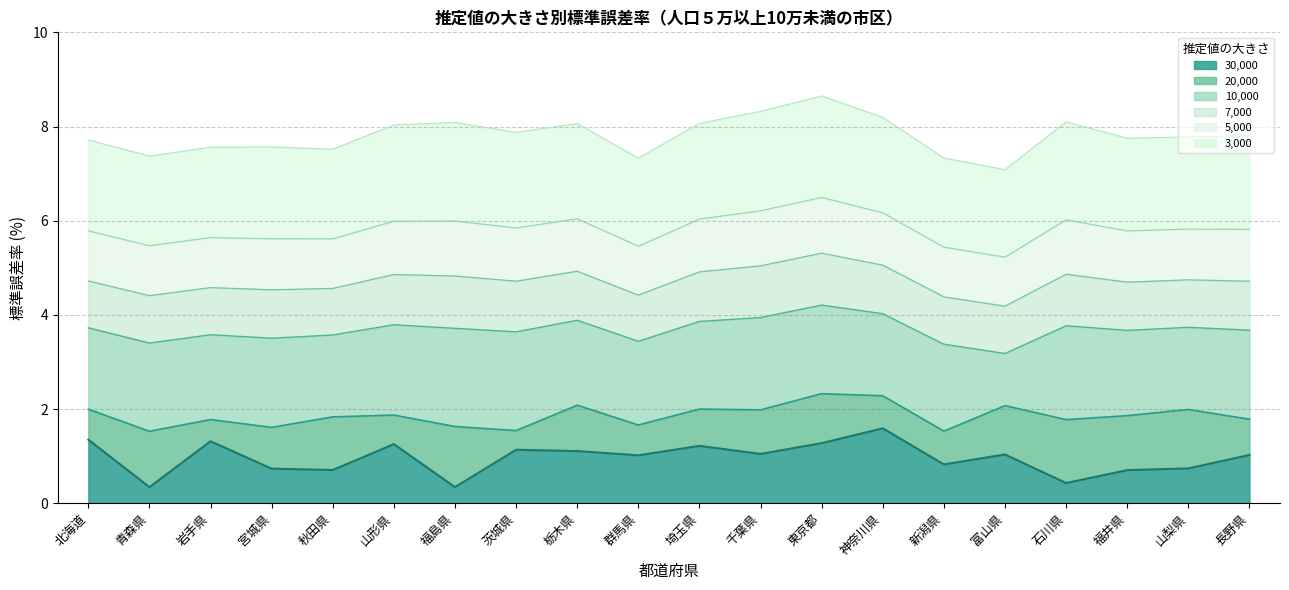

List the labels in order of 5000 value, smallest first.

富山県, 新潟県, 群馬県, 青森県, 秋田県, 宮城県, 岩手県, 福井県, 北海道, 長野県, 山梨県, 茨城県, 山形県, 福島県, 石川県, 埼玉県, 栃木県, 神奈川県, 千葉県, 東京都